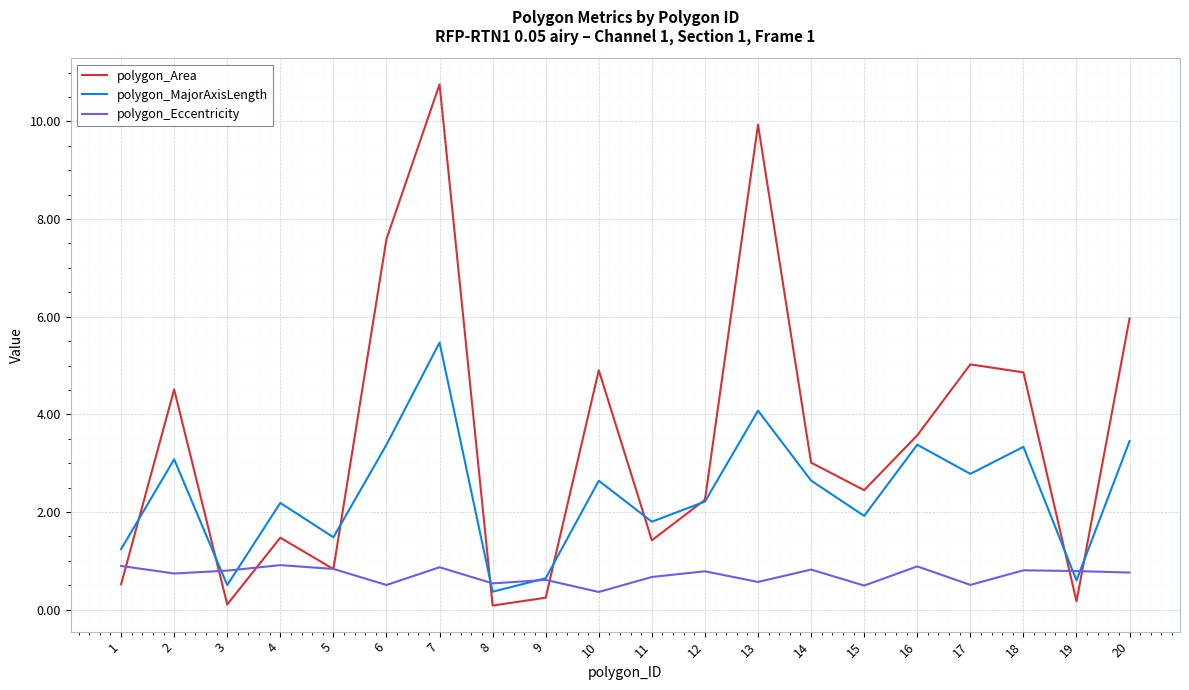

At which category is the sum across all series the highest?

7